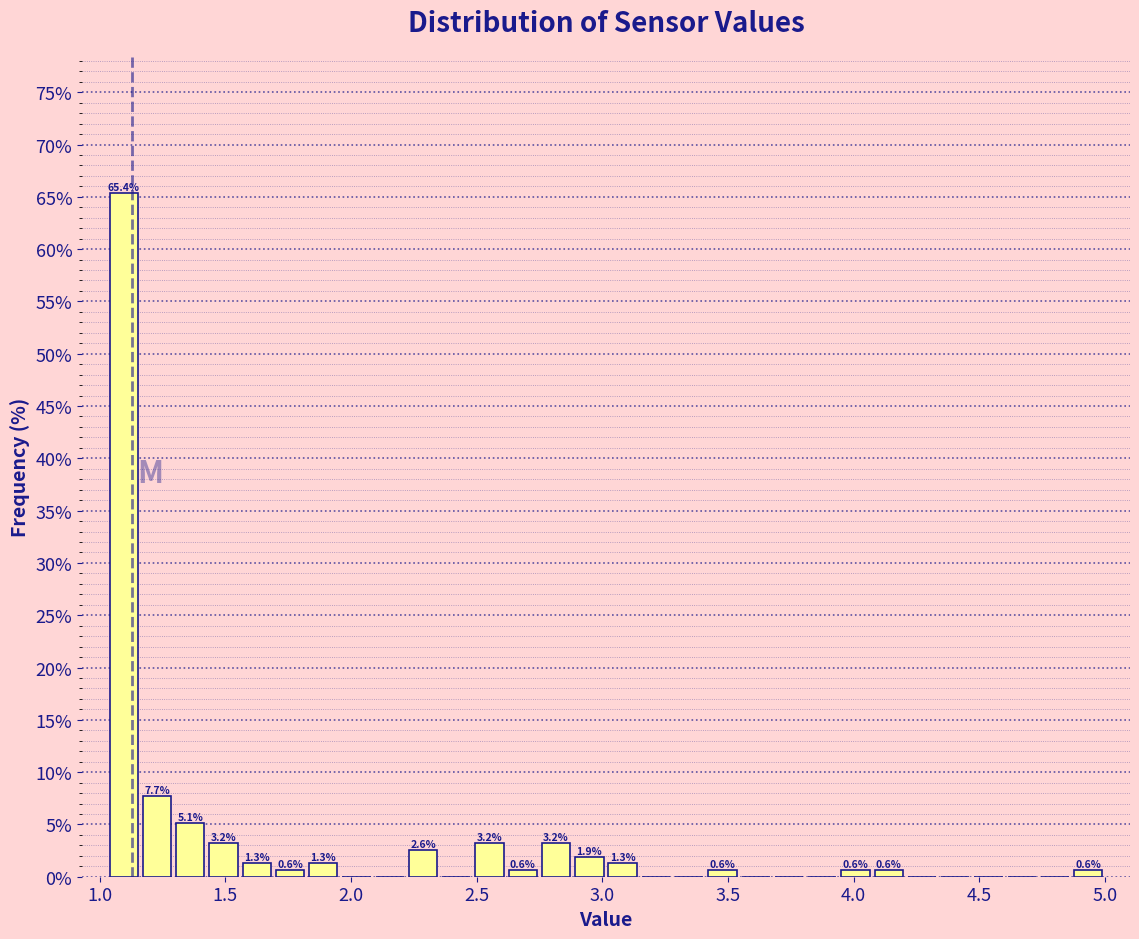

Around what value on the x-axis is the tallest bar? Give the approximate position of its centre, as read against the axis.

1.10